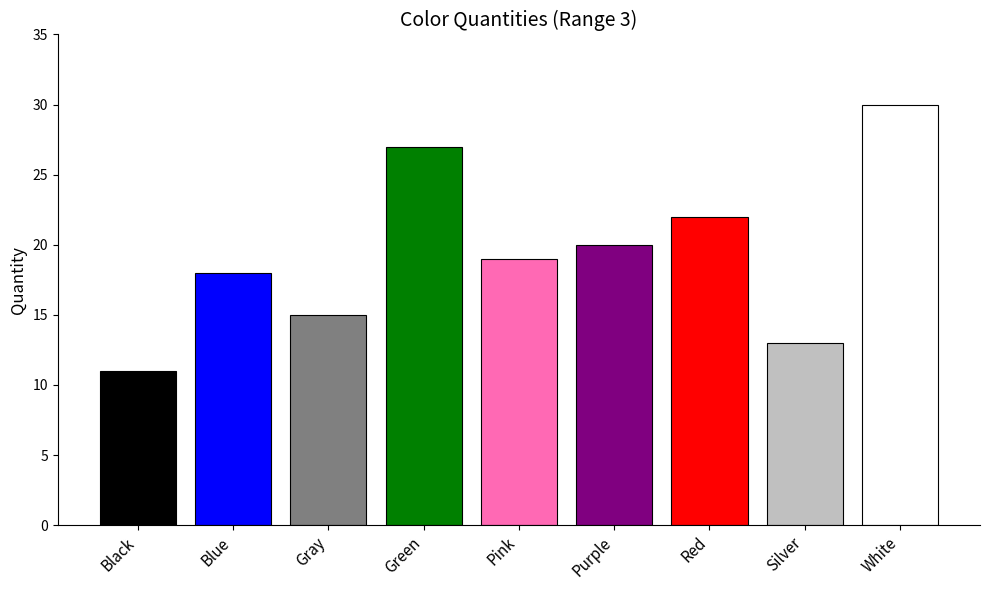

Reading right to left, transcribe all the data shown in this chart.

White=30	Silver=13	Red=22	Purple=20	Pink=19	Green=27	Gray=15	Blue=18	Black=11